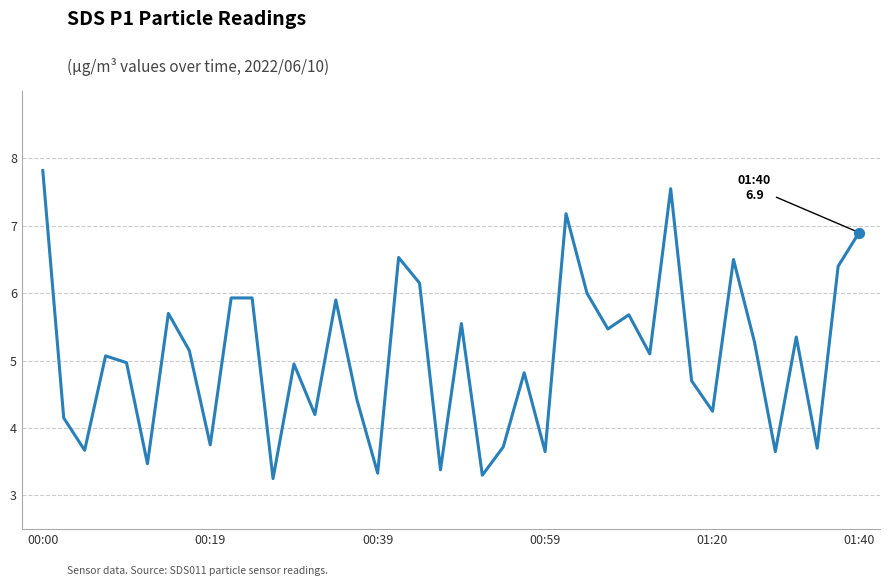

What is the difference between the maximum and minimum values?

4.6